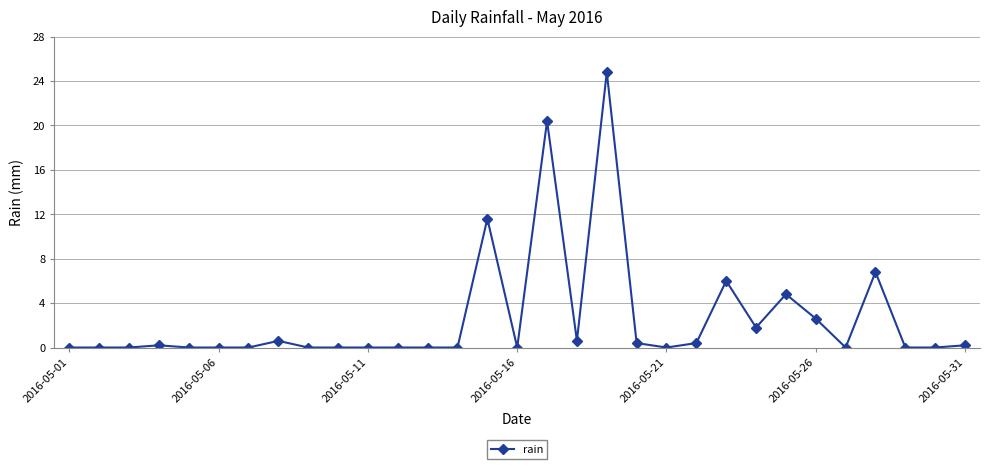

What is the greatest value displayed?

24.8